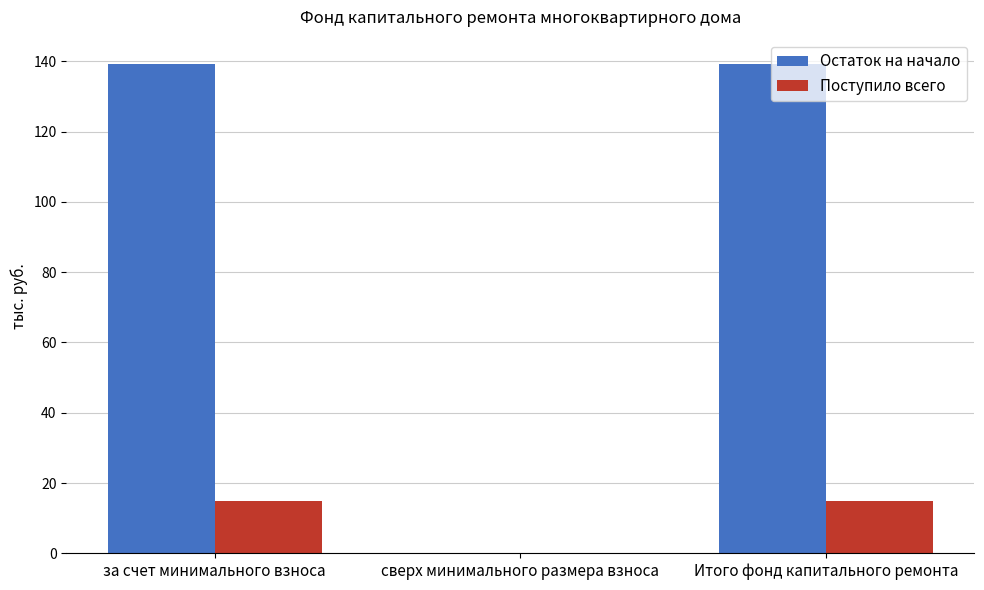

Does the chart contain stacked bars?

No